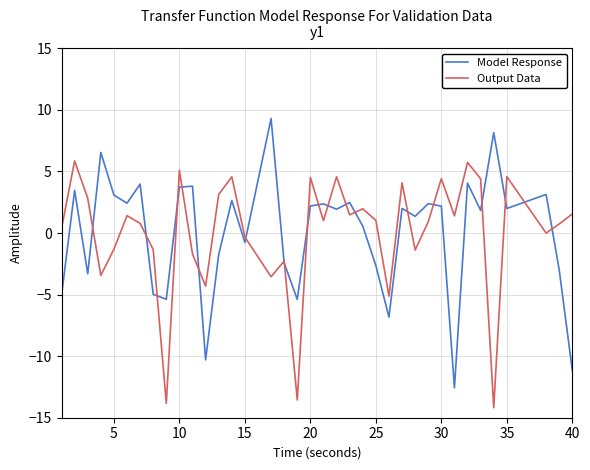

What is the maximum value for Model Response?

9.3